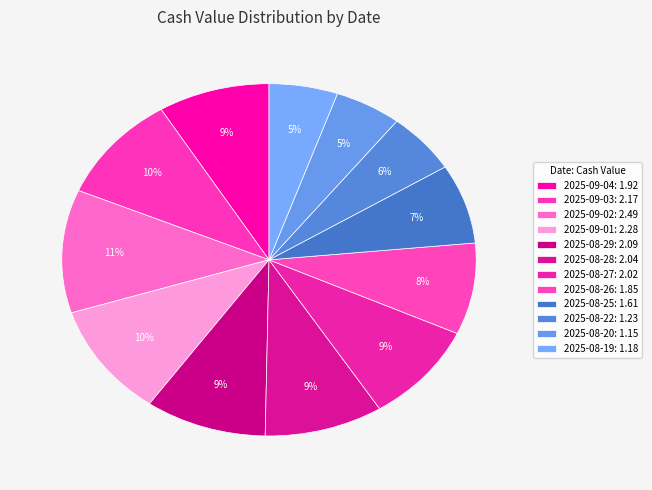

To the nearest percent, what is the difference between the largest and smallest slice percentages?

6%